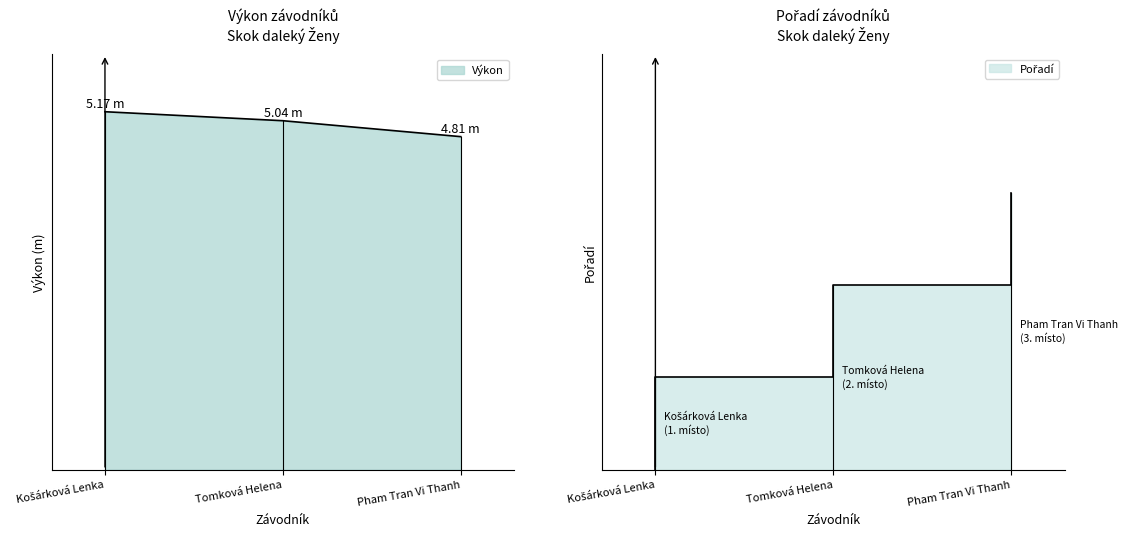

What is the value of the 1st point from the left?

5.2